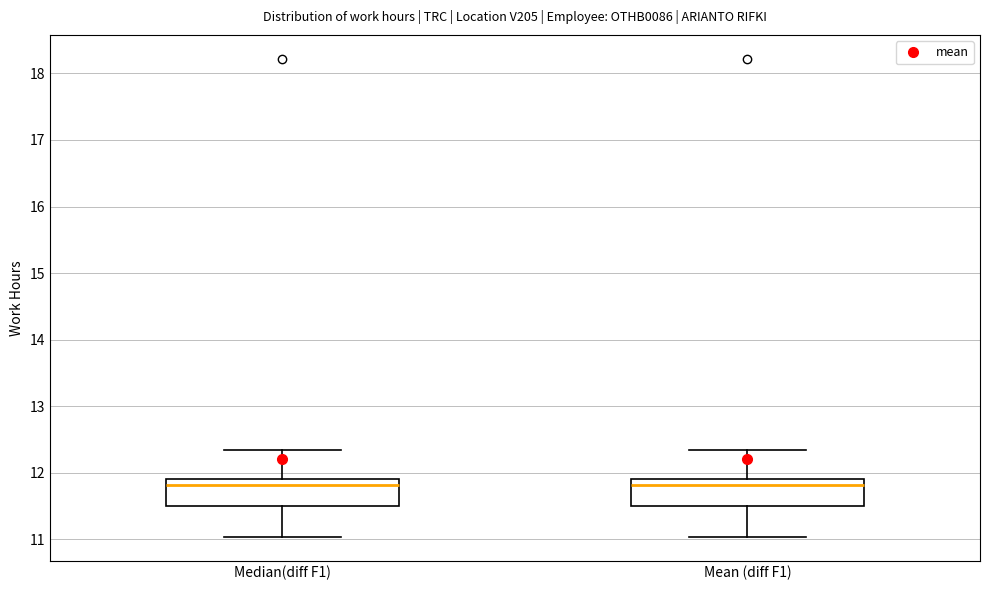

Reading left to right, read every box against the y-axis: the position of its median line, the range the box covers, and the ends of its whiskers. The values are not printed on the chart, so give them approximately, as read against the axis.

Median(diff F1): median 11.8, box 11.5 to 11.9, whiskers 11.0 to 12.3
Mean (diff F1): median 11.8, box 11.5 to 11.9, whiskers 11.0 to 12.3